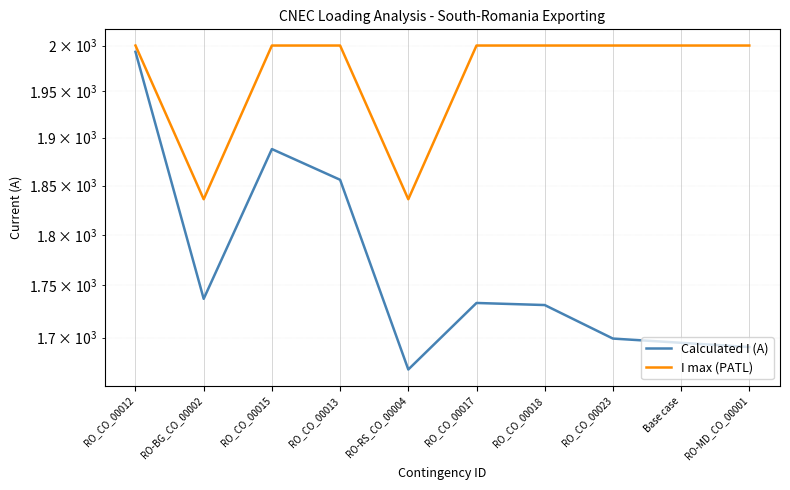

The value of Calculated I (A) at RO_CO_00023 is 1699. True or false?

True